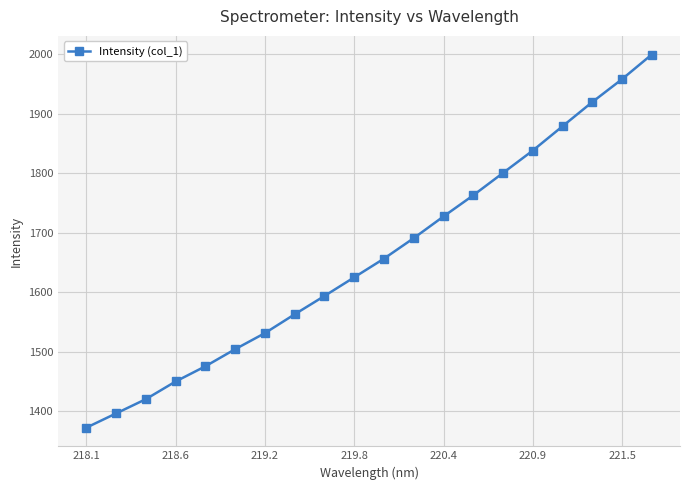

True or false: there are more than 1 points higher than both neighbors.

False